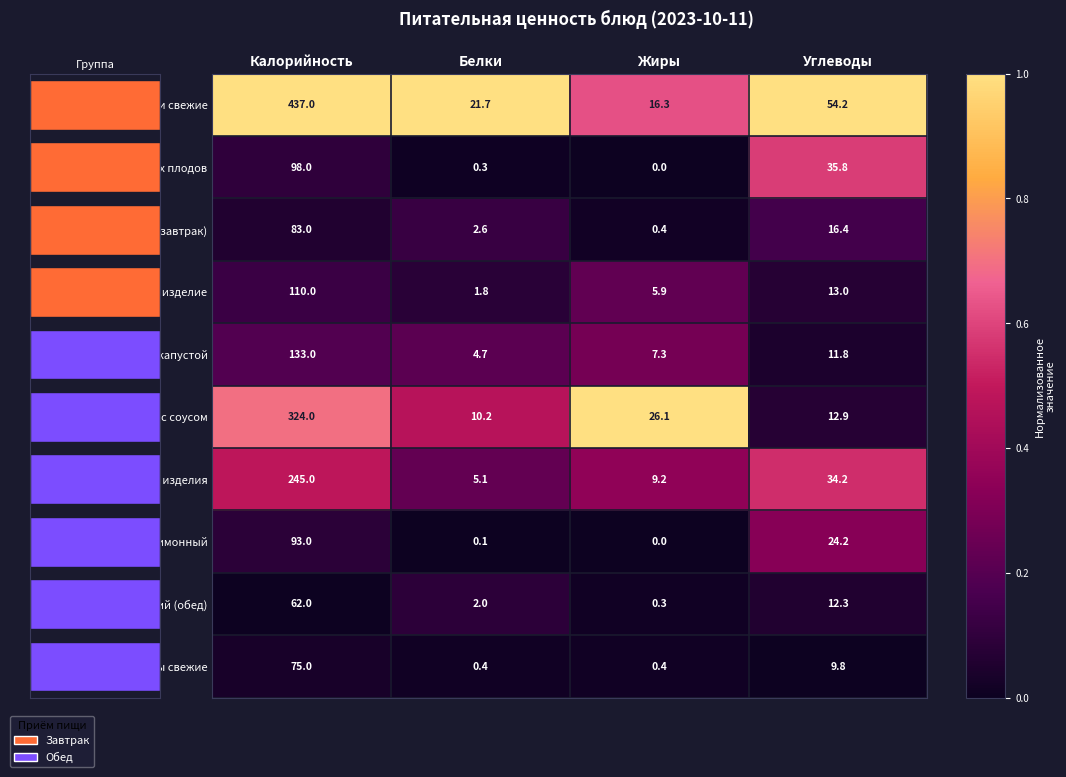

What value does the Напиток лимонный series have at Углеводы?

24.2